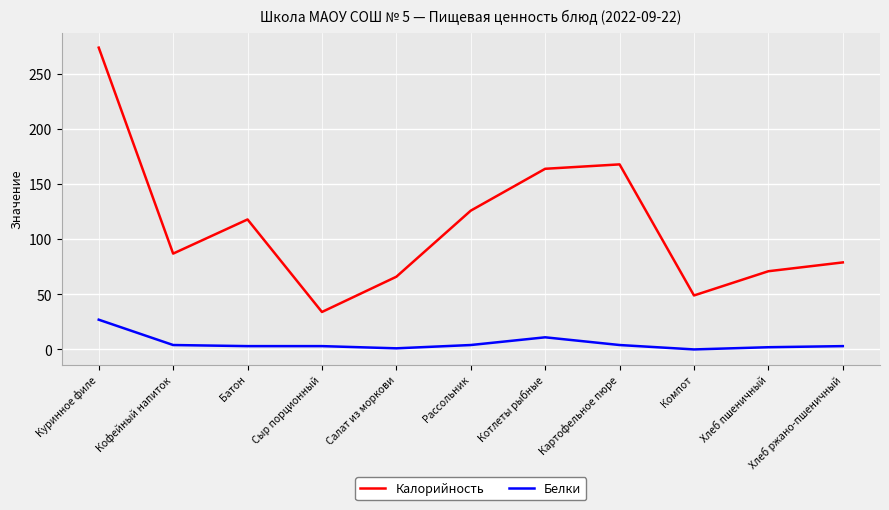

Is the value of Калорийность at Хлеб пшеничный greater than the value of Белки at Батон?

Yes